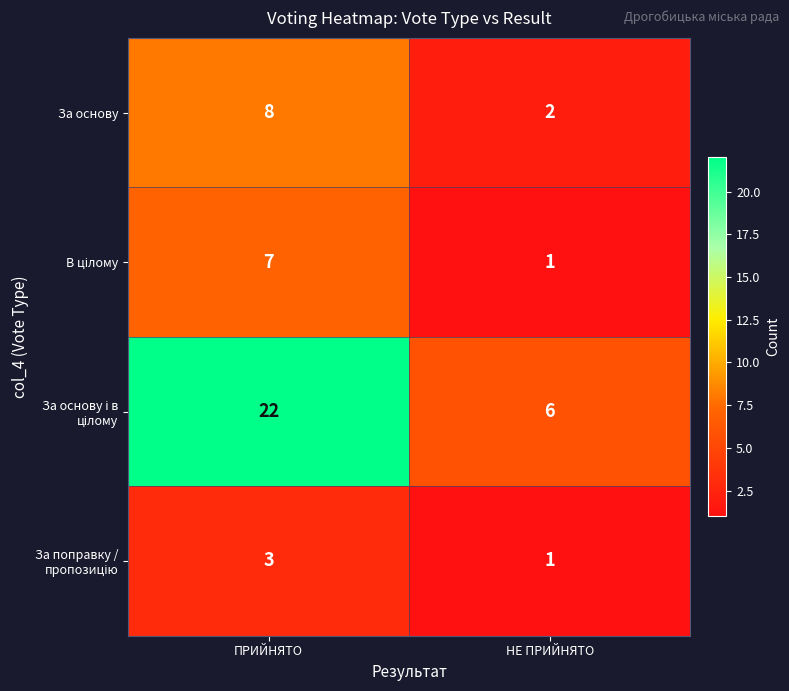

What is the spread (max minus min) of values at ПРИЙНЯТО?

19